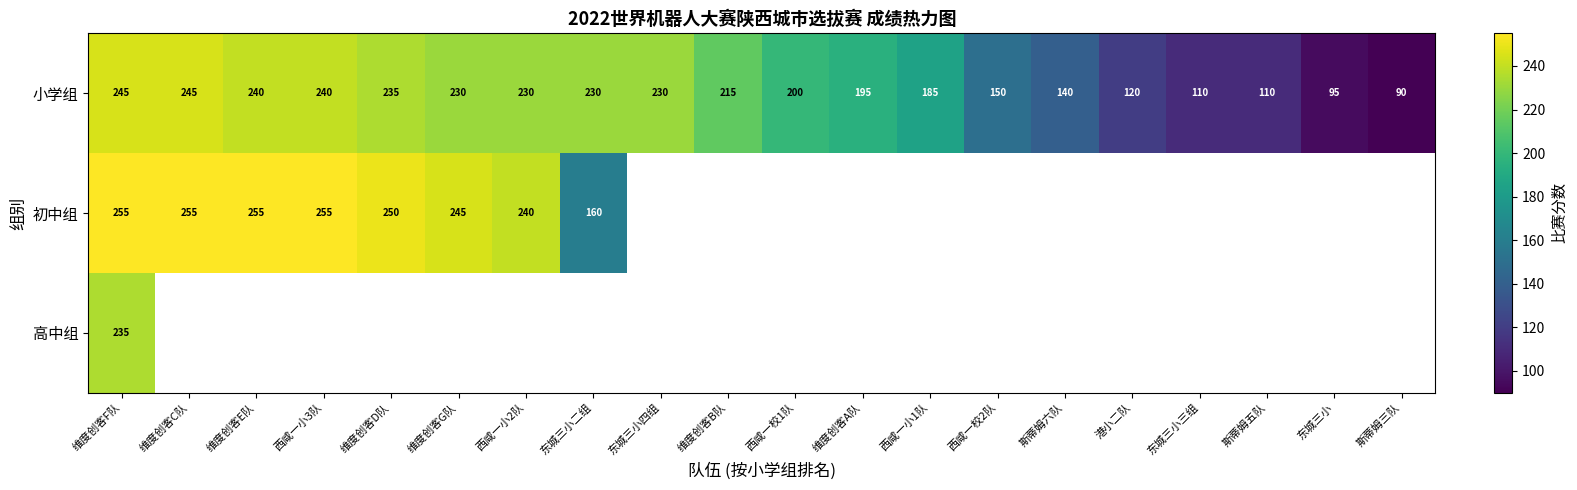

How many data points does each series have?

20